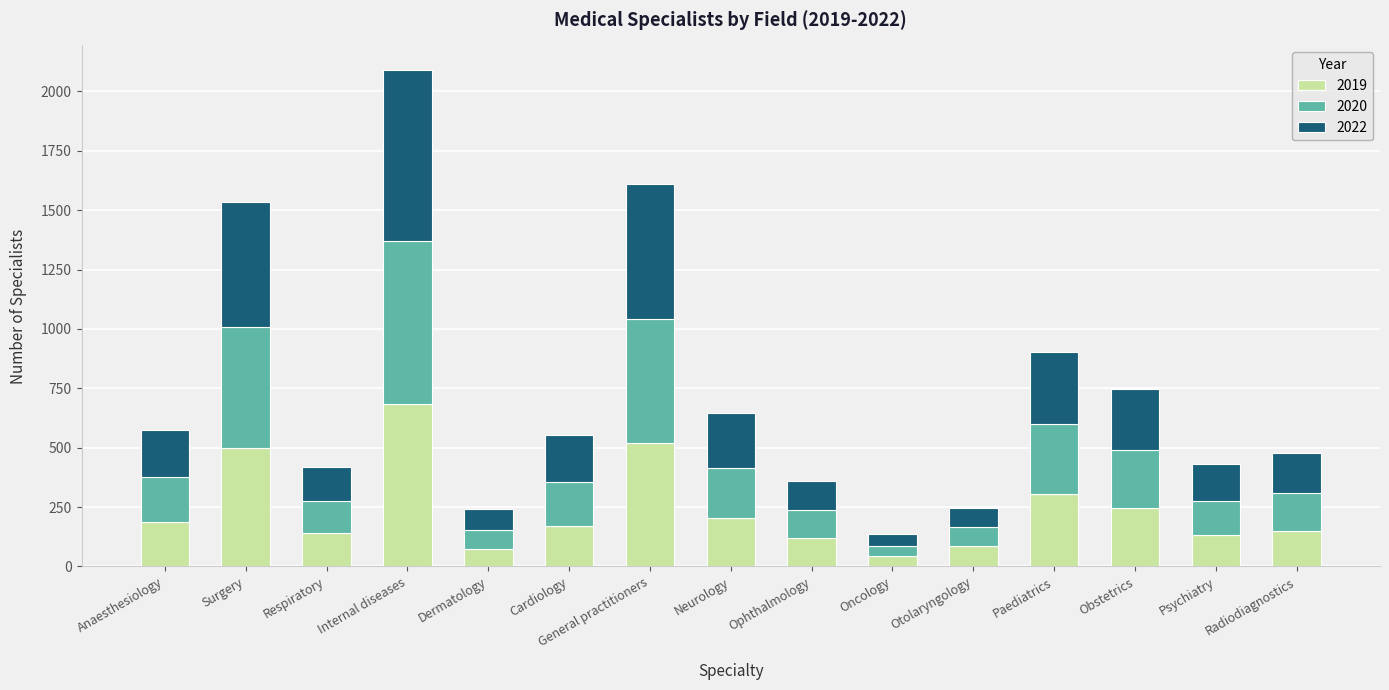

What is the difference between the maximum and minimum values in the 2019 series?

639